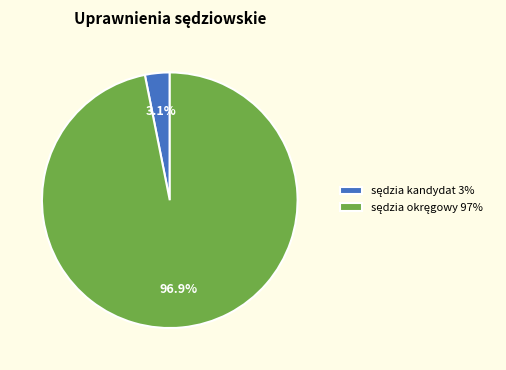

Does any single category account for the majority?

Yes